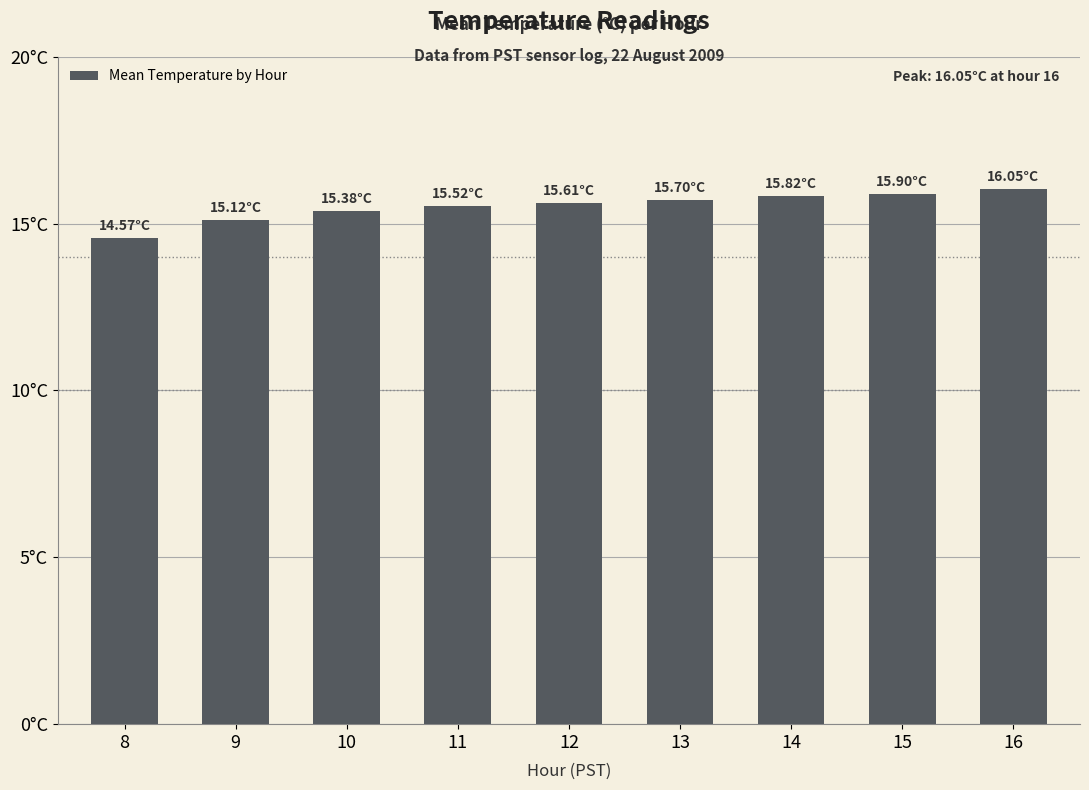

Reading left to right, list all the values displayed in this chart.

14.6	15.1	15.4	15.5	15.6	15.7	15.8	15.9	16.1